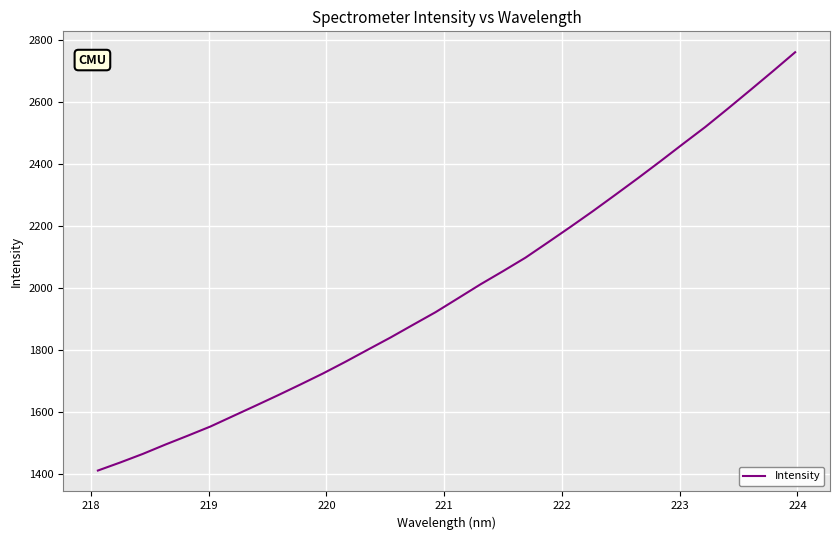

What is the smallest value displayed?

1410.0